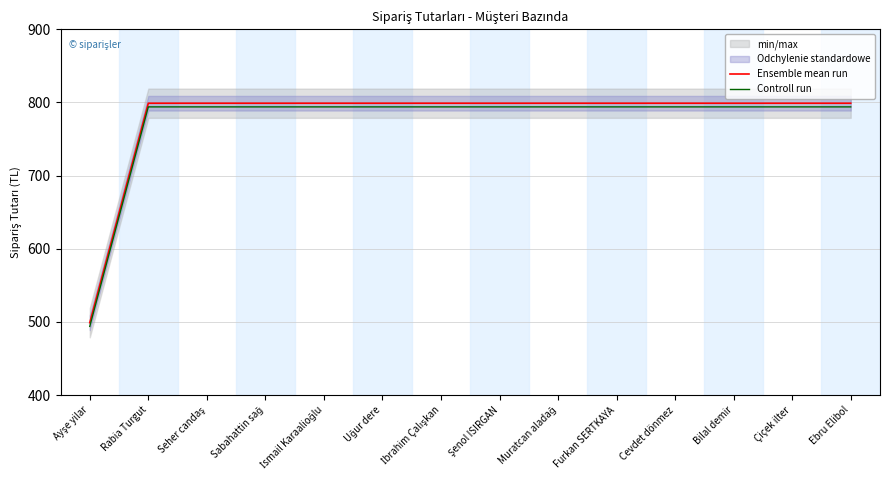

Between Ayşe yilar and Muratcan aladağ, which series saw the biggest shift?

Ensemble mean run